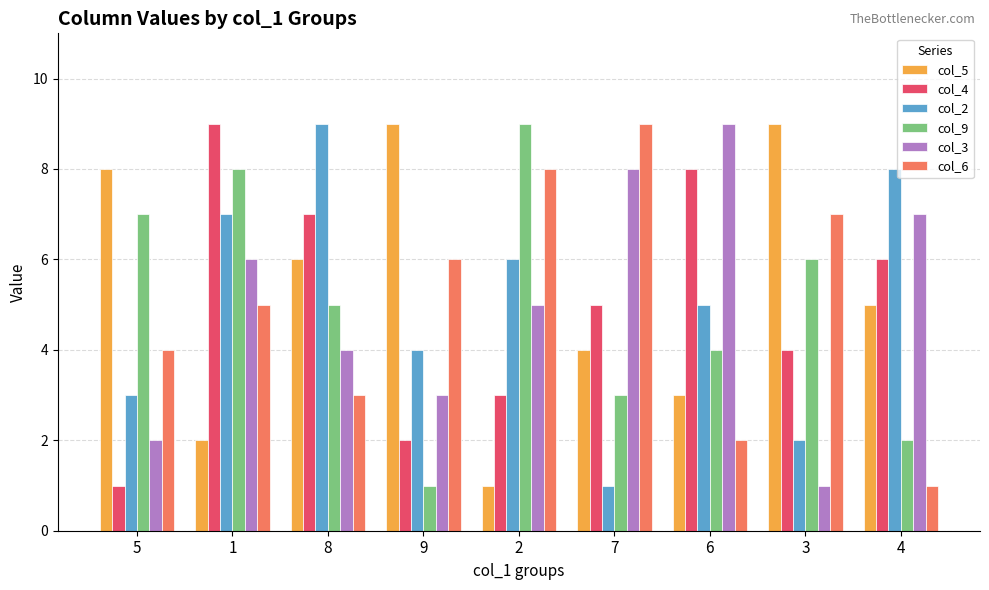

Is the value of col_2 at 6 greater than the value of col_6 at 8?

Yes